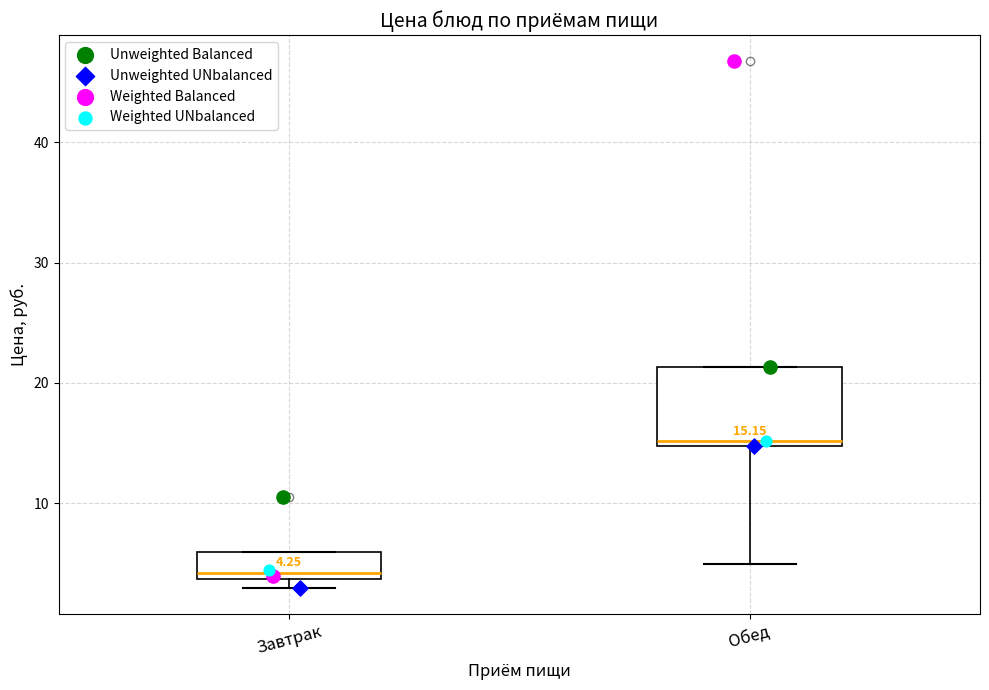

Which box is the tallest, from its lower edge to its upper edge?

Обед